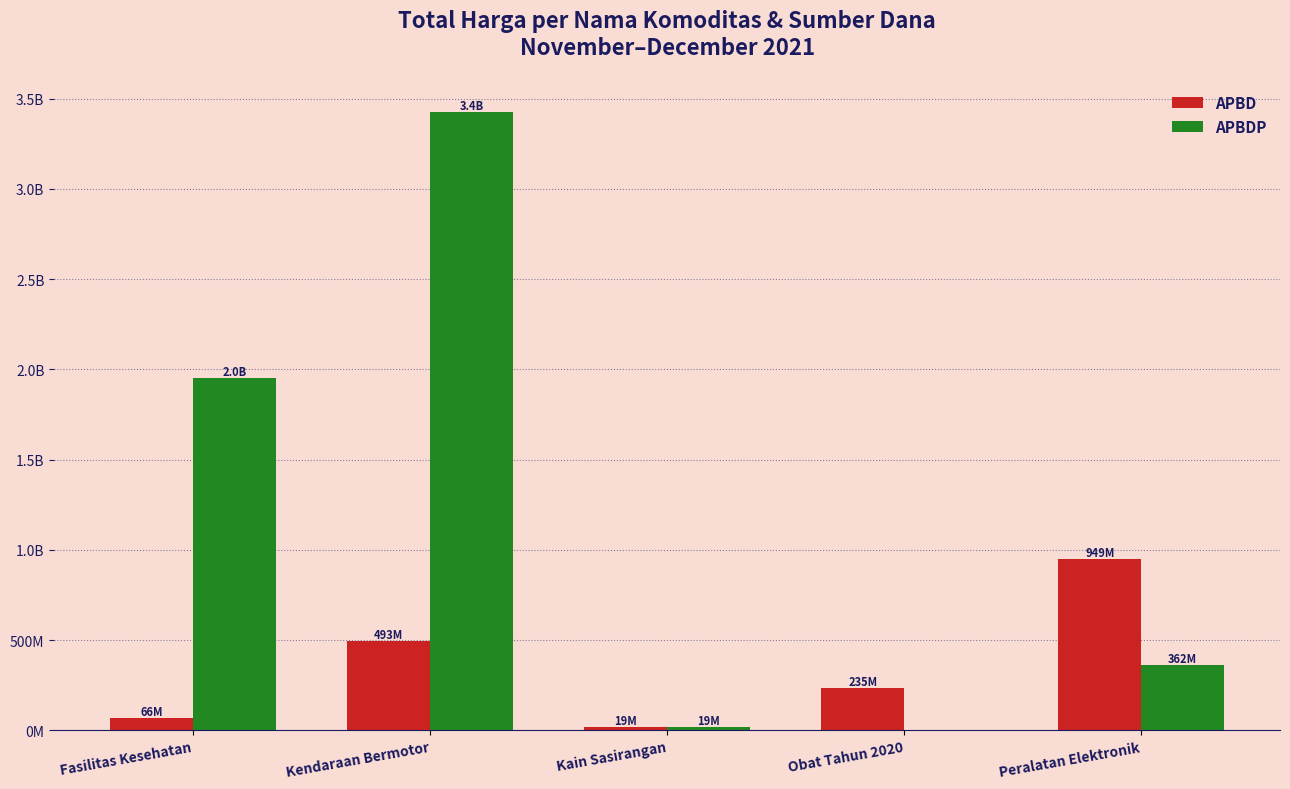

What are all the series names shown in the legend?

APBD, APBDP